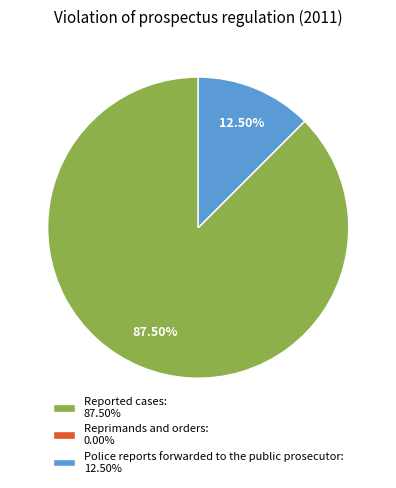

Is there a majority slice in this chart?

Yes